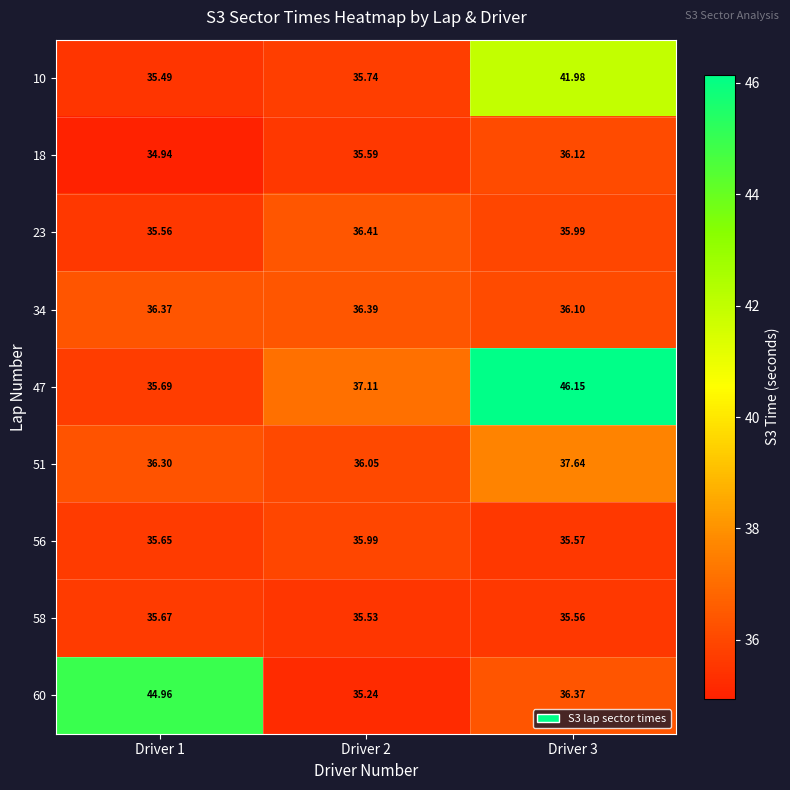

Is the value of 10 at Driver 2 greater than the value of 56 at Driver 3?

Yes